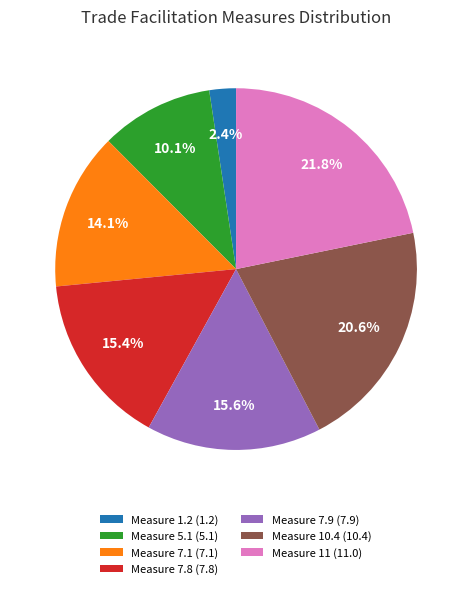

How many segments does this pie chart have?

7